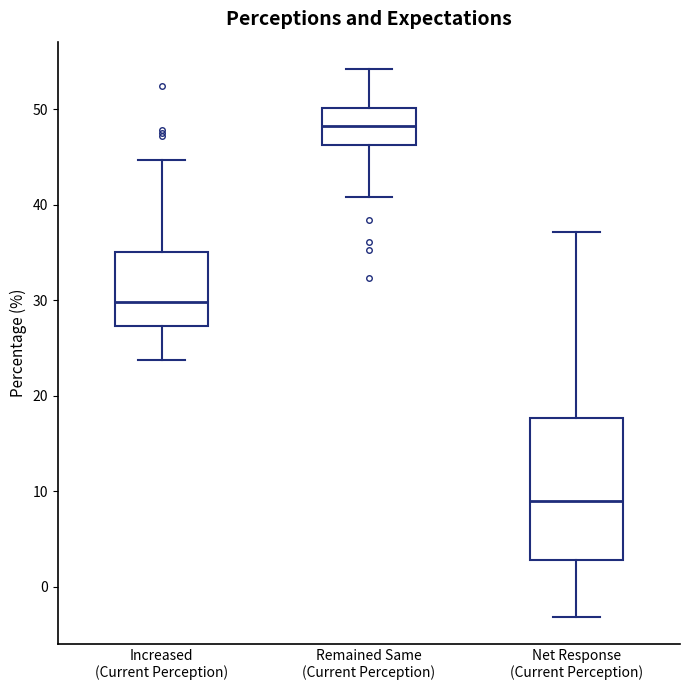

Reading left to right, read every box against the y-axis: the position of its median line, the range the box covers, and the ends of its whiskers. The values are not printed on the chart, so give them approximately, as read against the axis.

Increased (Current Perception): median 30, box 27 to 35, whiskers 24 to 45
Remained Same (Current Perception): median 48, box 46 to 50, whiskers 41 to 54
Net Response (Current Perception): median 9, box 3 to 18, whiskers -3 to 37